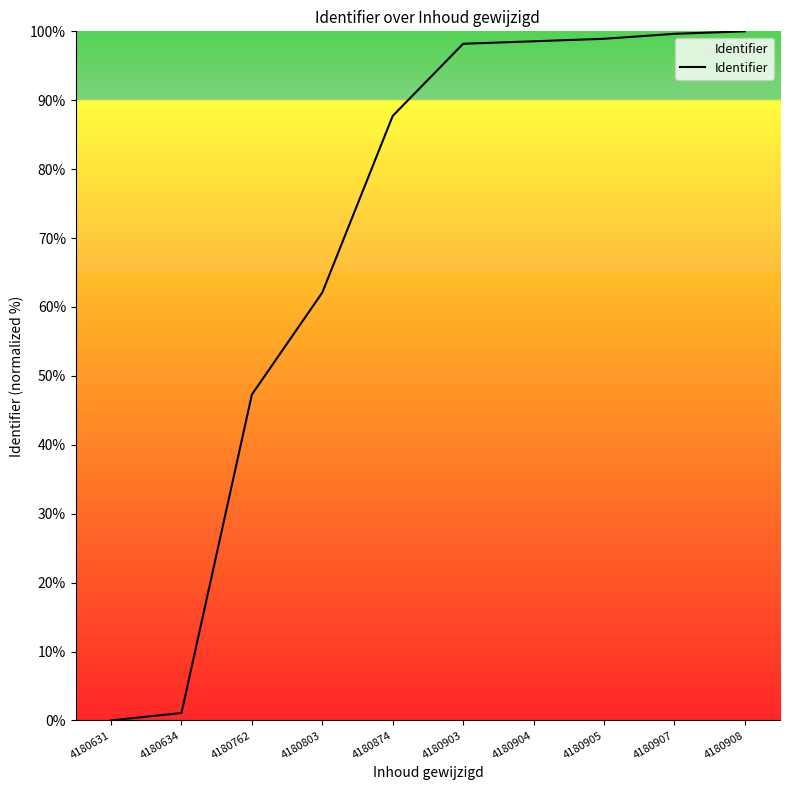

The value at 4180634 is 1.1. True or false?

True